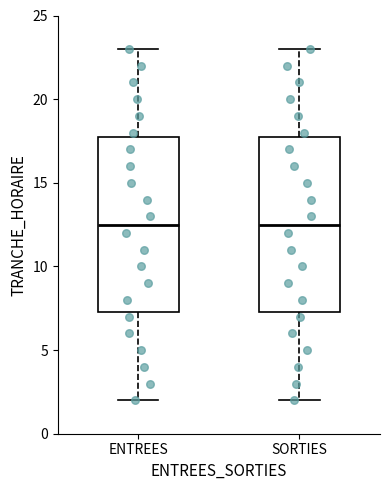

Reading left to right, read every box against the y-axis: the position of its median line, the range the box covers, and the ends of its whiskers. The values are not printed on the chart, so give them approximately, as read against the axis.

ENTREES: median 12.5, box 7.5 to 18.0, whiskers 2.0 to 23.0
SORTIES: median 12.5, box 7.5 to 18.0, whiskers 2.0 to 23.0